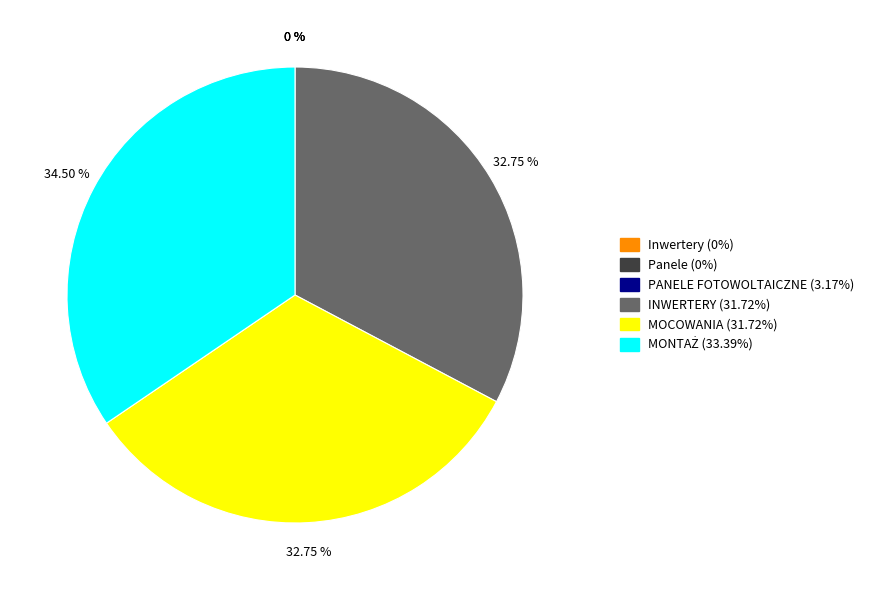

Does any single category account for the majority?

No